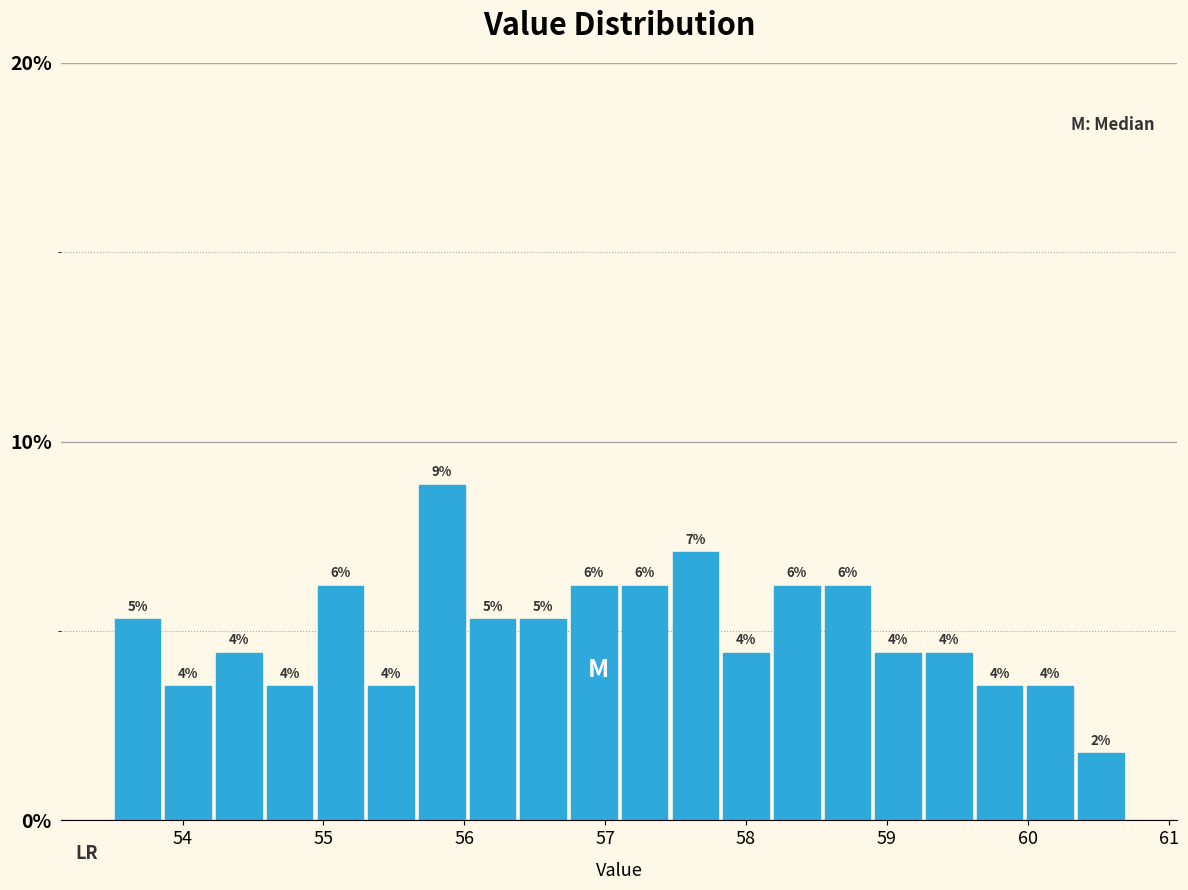

Read against the x-axis, roughly where is the centre of the tallest bar?

55.8